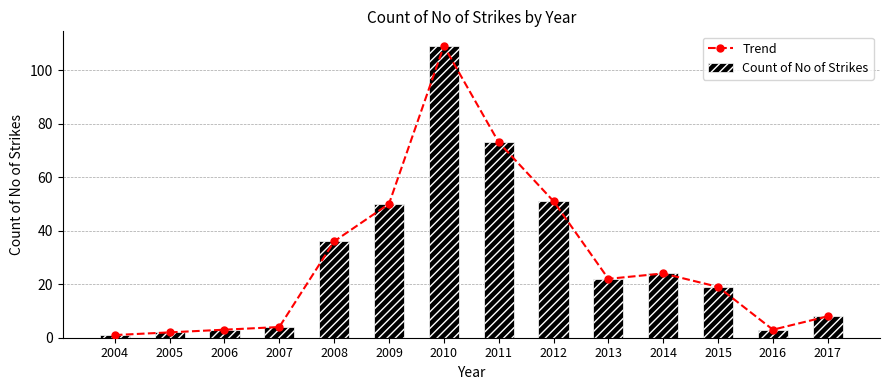

How many values in the Trend series are below 22?

7